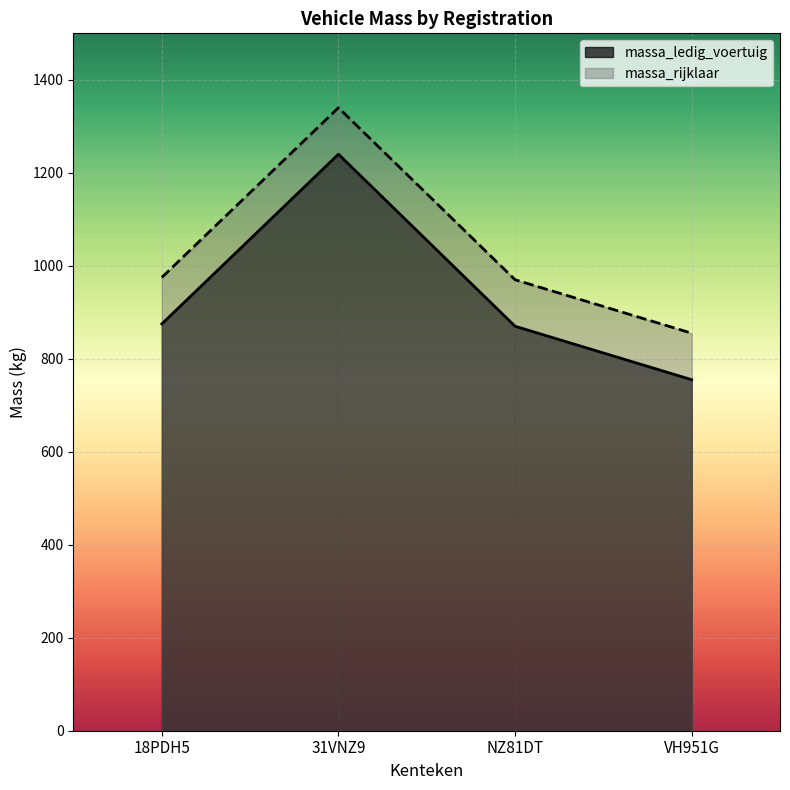

True or false: massa_ledig_voertuig and massa_rijklaar intersect in this chart.

False